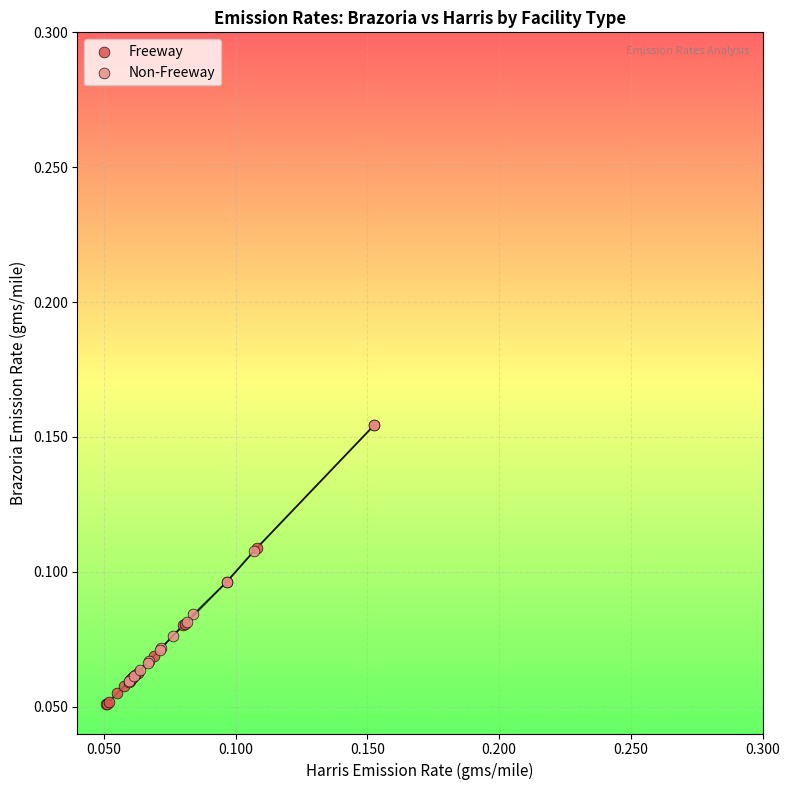

Which series has the widest spread of Y values?

Freeway